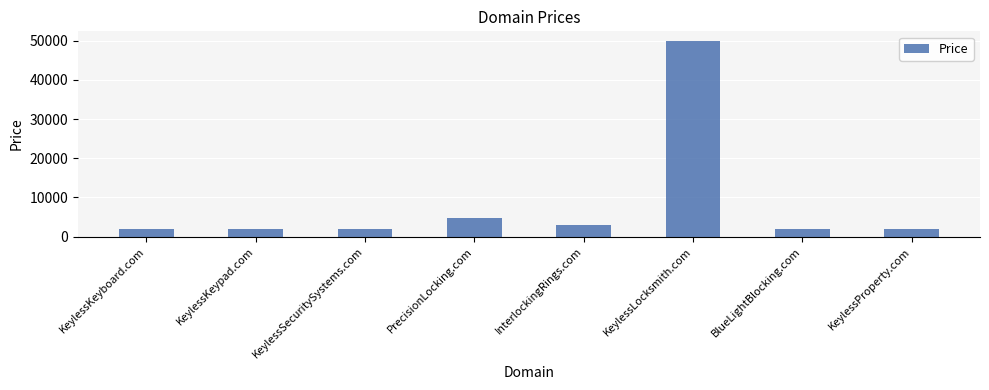

What is the change in value from KeylessKeyboard.com to PrecisionLocking.com?

+3000